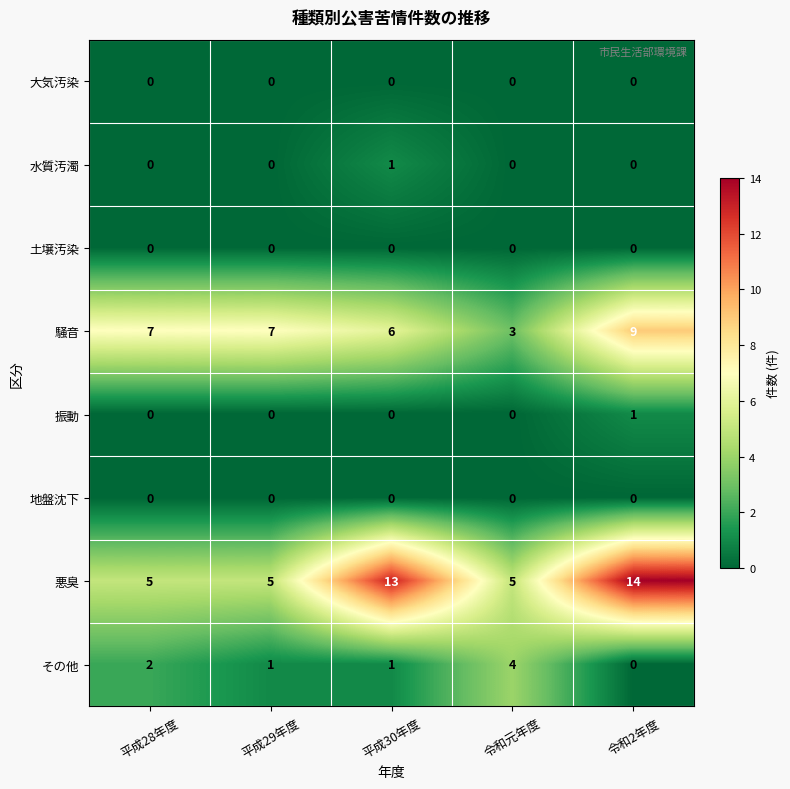

Which series has the largest range (max minus min)?

悪臭